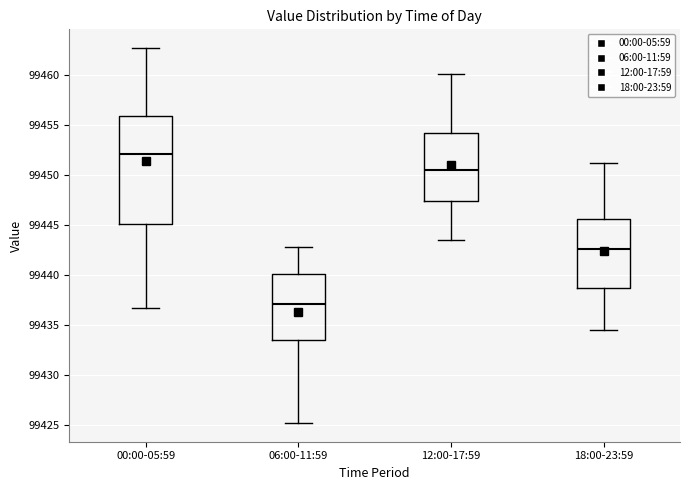

Reading left to right, transcribe this box plot: for each box, give where its median line is, the range the box spans, and where its two whiskers end, as read against the y-axis. The values are not printed on the chart, so give them approximately, as read against the axis.

00:00-05:59: median 99452.0, box 99445.0 to 99456.0, whiskers 99436.5 to 99462.5
06:00-11:59: median 99437.0, box 99433.5 to 99440.0, whiskers 99425.0 to 99443.0
12:00-17:59: median 99450.5, box 99447.5 to 99454.0, whiskers 99443.5 to 99460.0
18:00-23:59: median 99442.5, box 99438.5 to 99445.5, whiskers 99434.5 to 99451.0